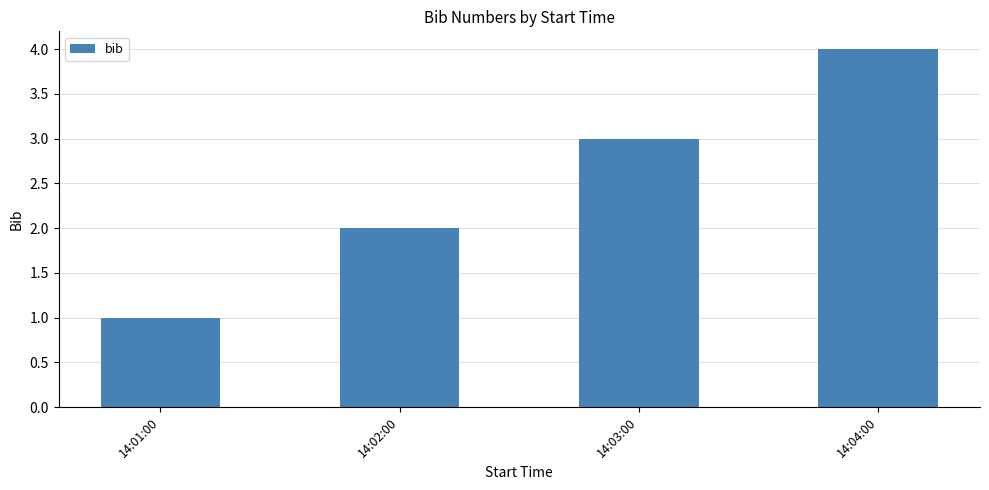

Reading left to right, what are all the values shown in this chart?

14:01:00=1	14:02:00=2	14:03:00=3	14:04:00=4